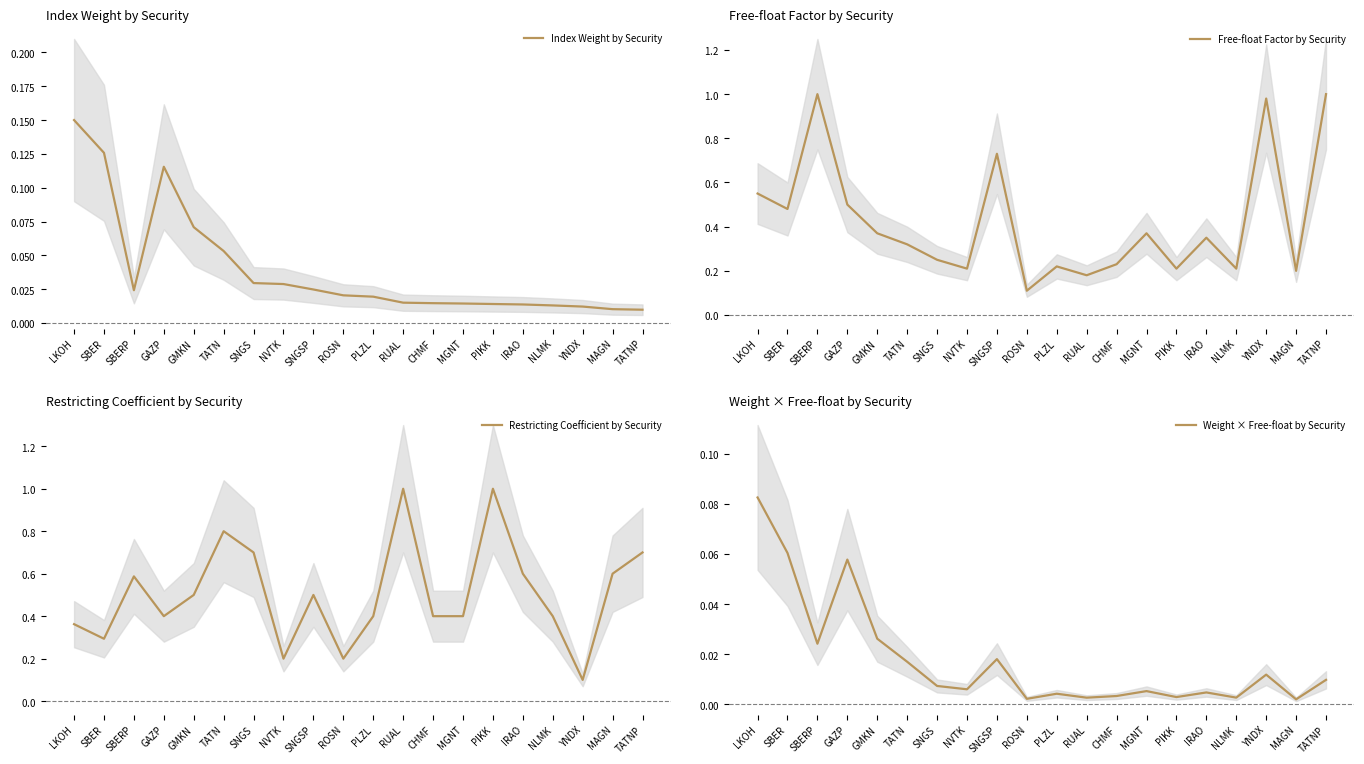

Rank the series at MGNT from highest to lowest value.

Restricting Coefficient by Security, Free-float Factor by Security, Index Weight by Security, Weight × Free-float by Security